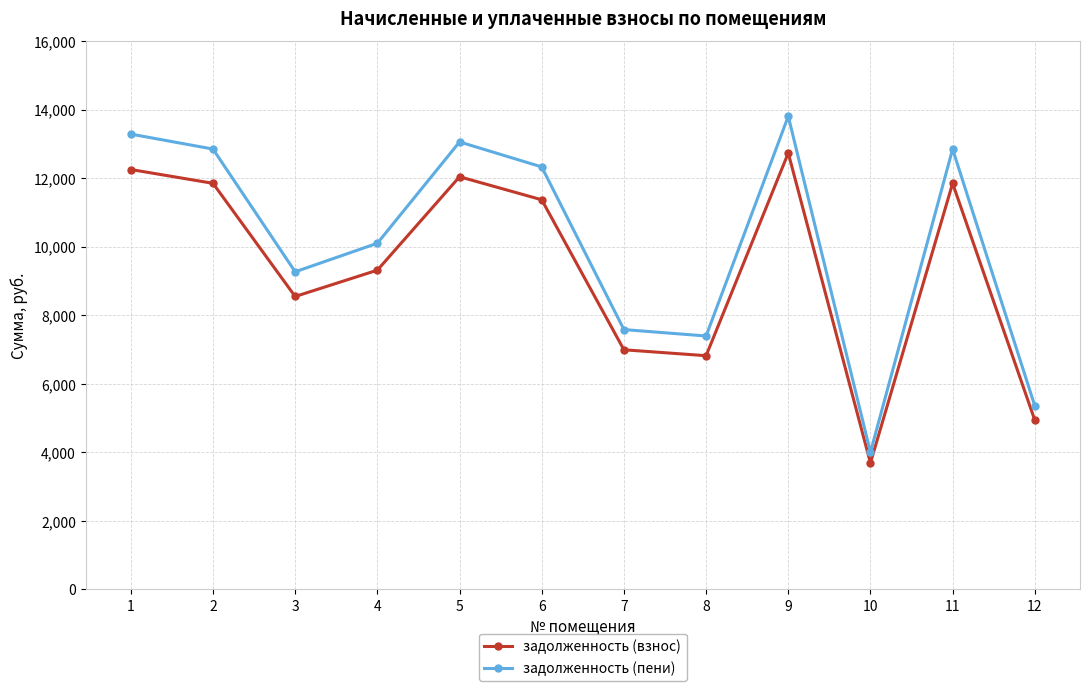

What is the value of the задолженность (пени) point at the 11th from the left?

12845.9